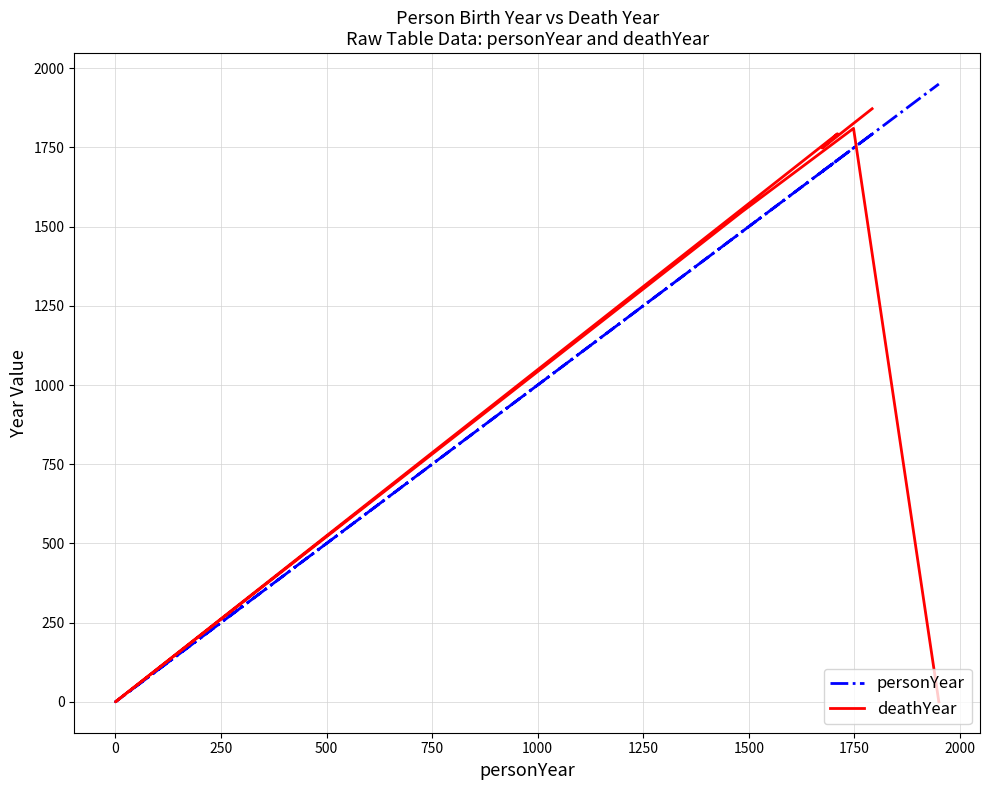

Rank the series at 0 from lowest to highest value.

personYear, deathYear